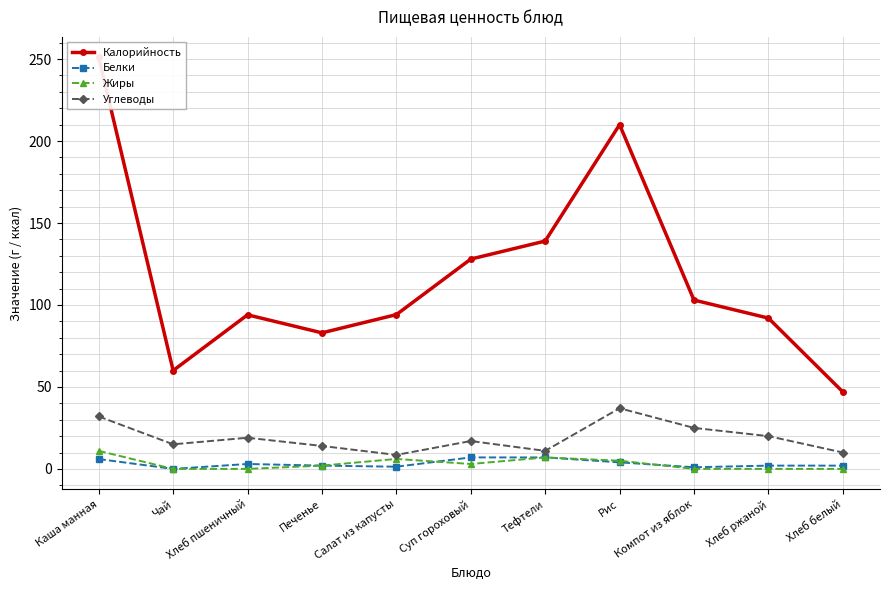

At which label does Белки first exceed 2?

Каша манная